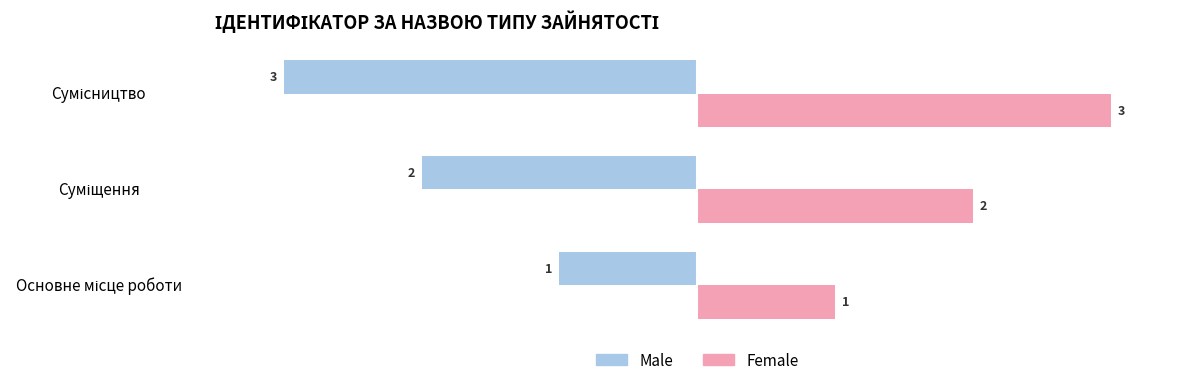

What is the minimum value for Male?

-3